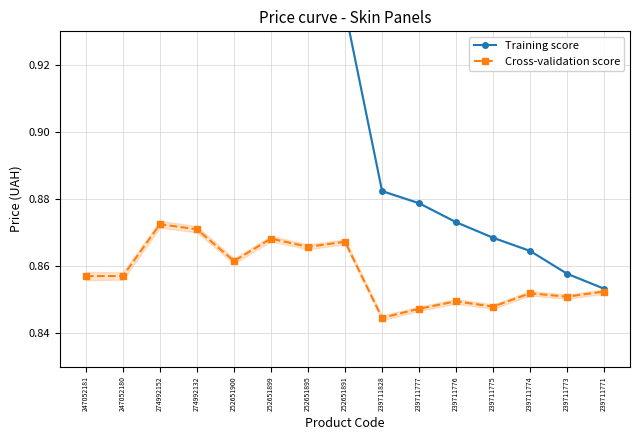

Which has a higher value, 239711774 or 239711777?

239711777